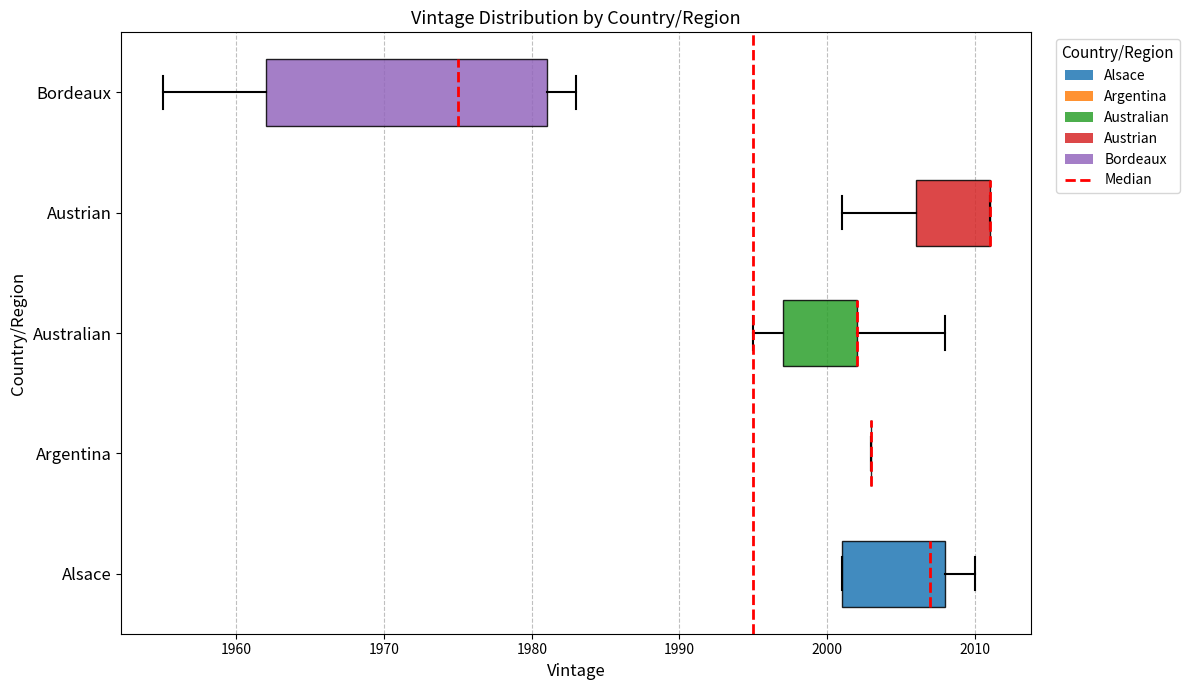

Where is the left edge of the box for Alsace on the x-axis? The values are not printed on the chart, so give them approximately, as read against the axis.

2001